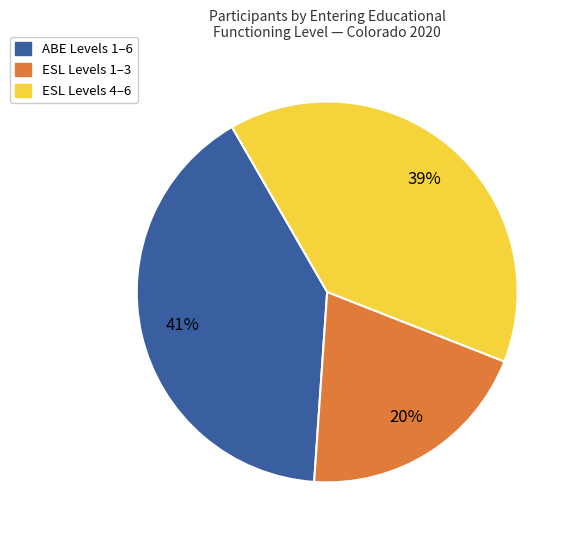

Count the number of slices in the pie.

3